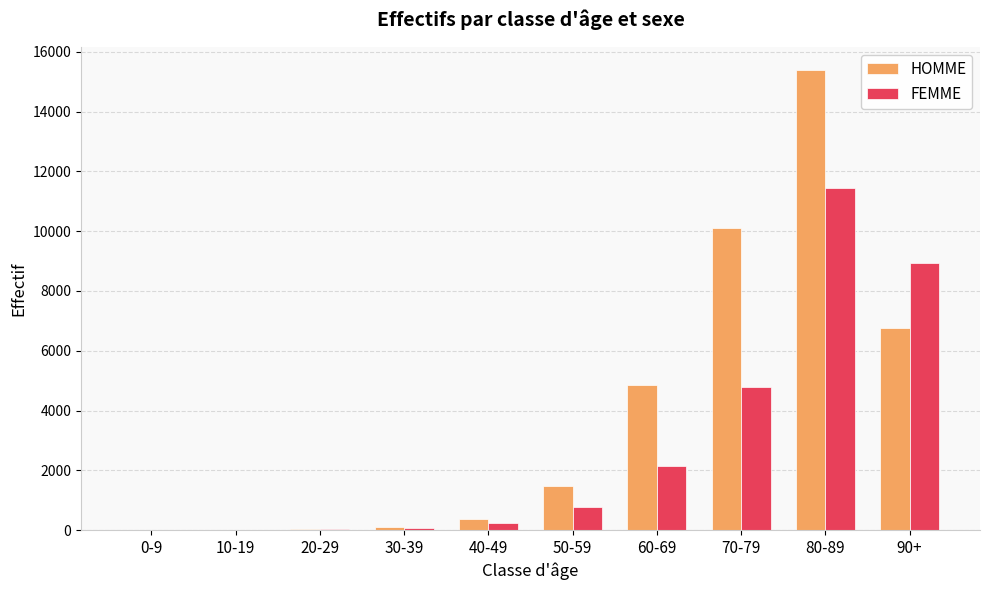

The value of FEMME at 50-59 is 1313. True or false?

False